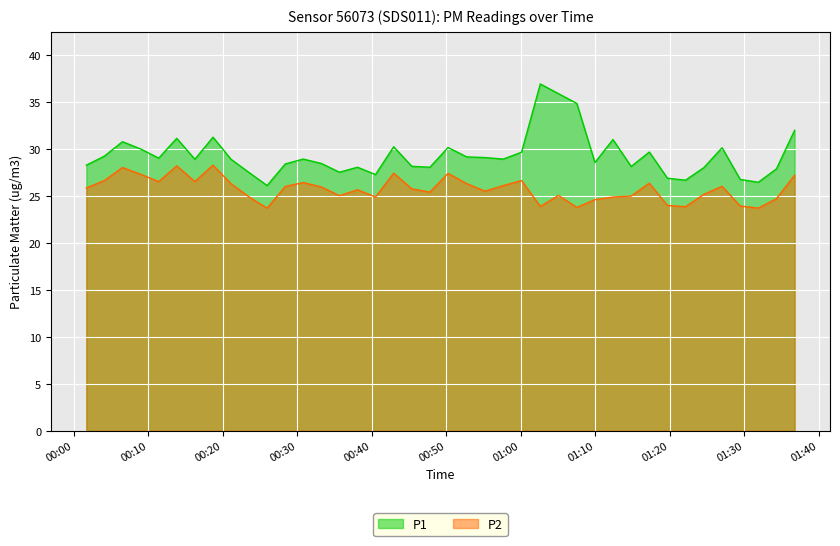

True or false: P2 has more than 1 points higher than both neighbors.

True